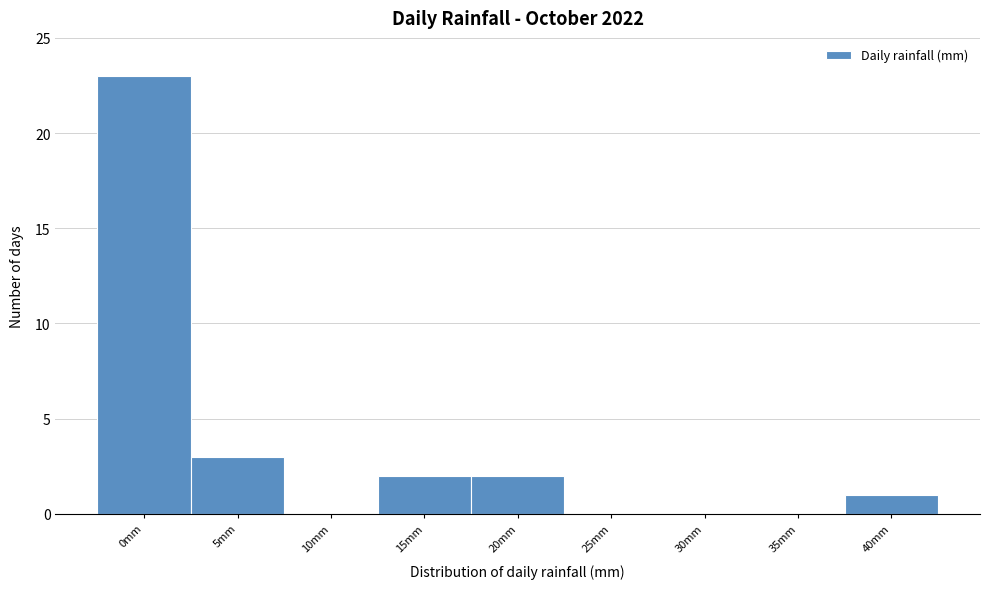

Reading right to left, extract all data points from this chart.

40mm=1	35mm=0	30mm=0	25mm=0	20mm=2	15mm=2	10mm=0	5mm=3	0mm=23